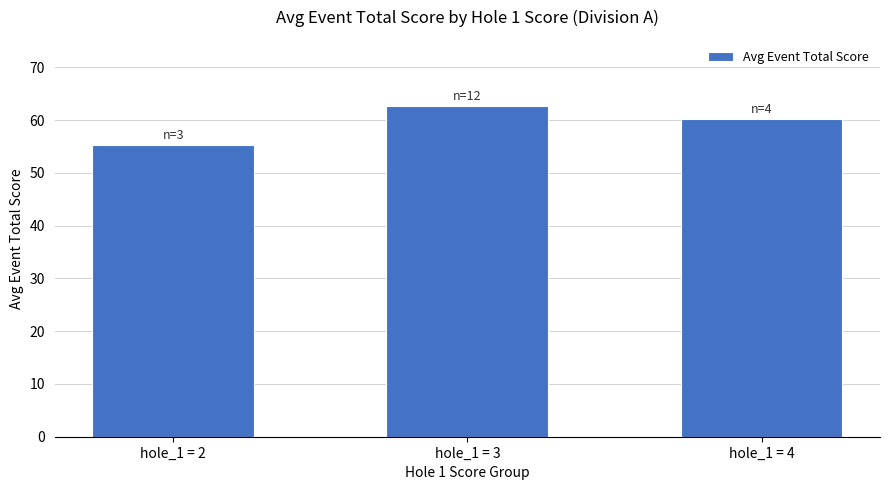

What is the smallest value displayed?

55.3